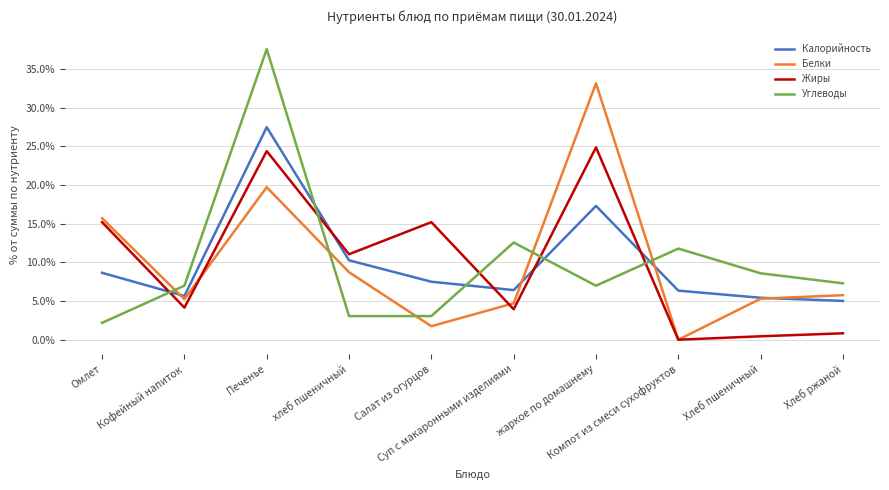

What is the maximum value shown in the chart?

37.6